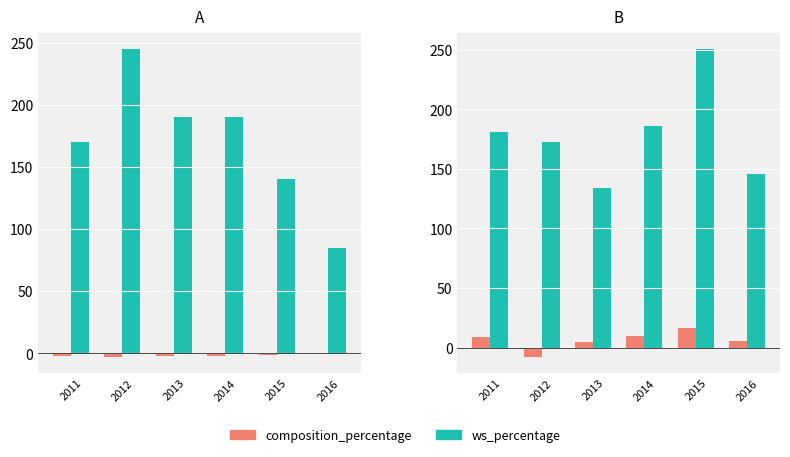

What is the value of the composition_percentage bar at the 2nd from the left?

-8.3